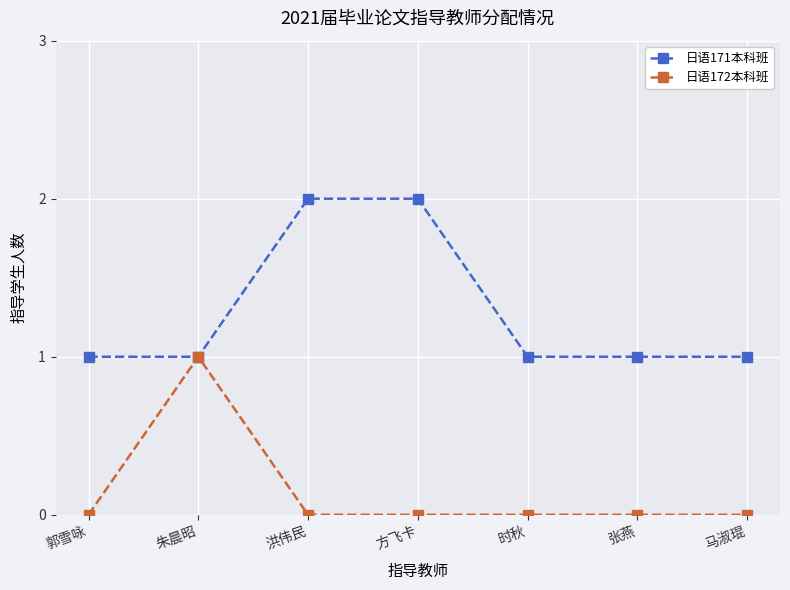

Reading left to right, extract all data points from this chart.

日语171本科班: 1	1	2	2	1	1	1
日语172本科班: 0	1	0	0	0	0	0